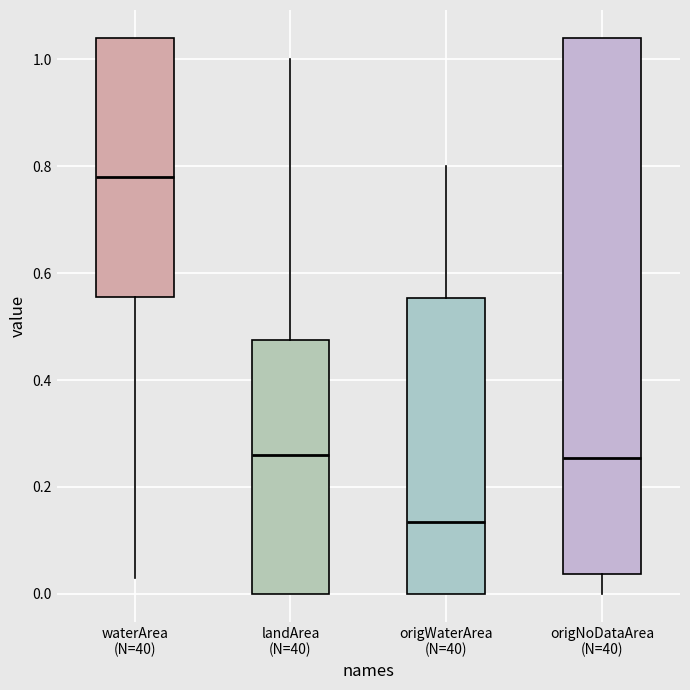

Where is the lower edge of the box for origNoDataArea (N=40) on the y-axis? The values are not printed on the chart, so give them approximately, as read against the axis.

0.04